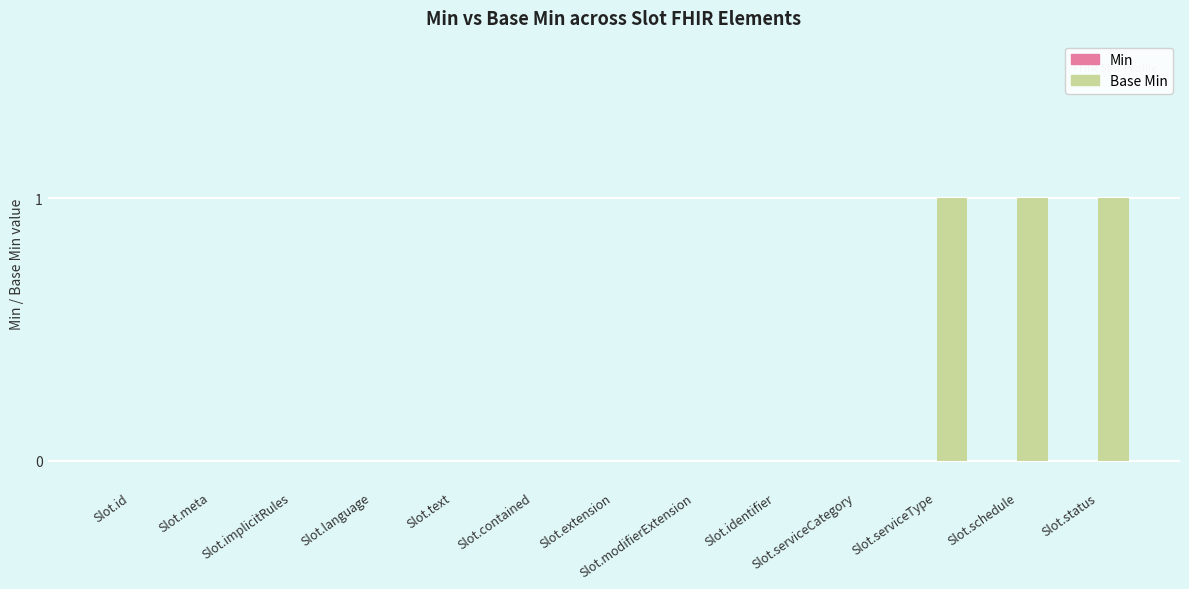

What is the change in value from Slot.contained to Slot.status?

+1